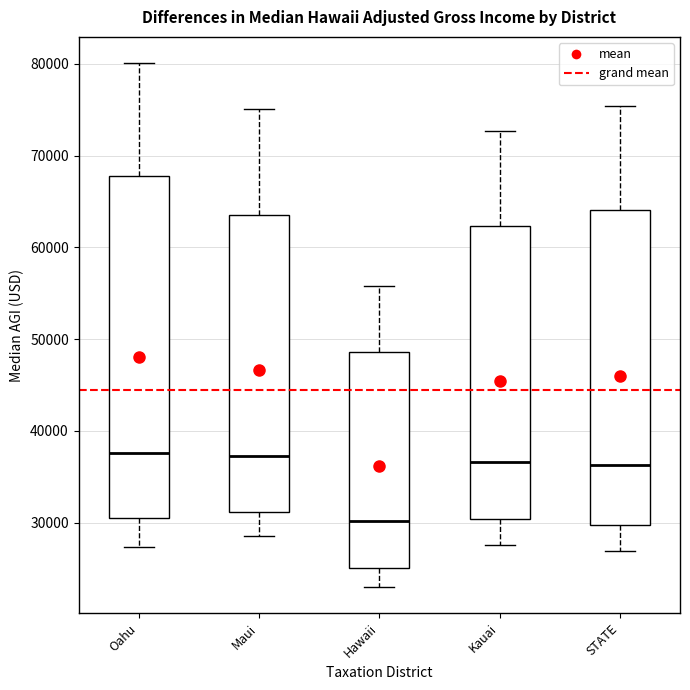

Reading left to right, read every box against the y-axis: the position of its median line, the range the box covers, and the ends of its whiskers. The values are not printed on the chart, so give them approximately, as read against the axis.

Oahu: median 38000, box 31000 to 68000, whiskers 27000 to 80000
Maui: median 37000, box 31000 to 64000, whiskers 28000 to 75000
Hawaii: median 30000, box 25000 to 49000, whiskers 23000 to 56000
Kauai: median 37000, box 30000 to 62000, whiskers 28000 to 73000
STATE: median 36000, box 30000 to 64000, whiskers 27000 to 75000